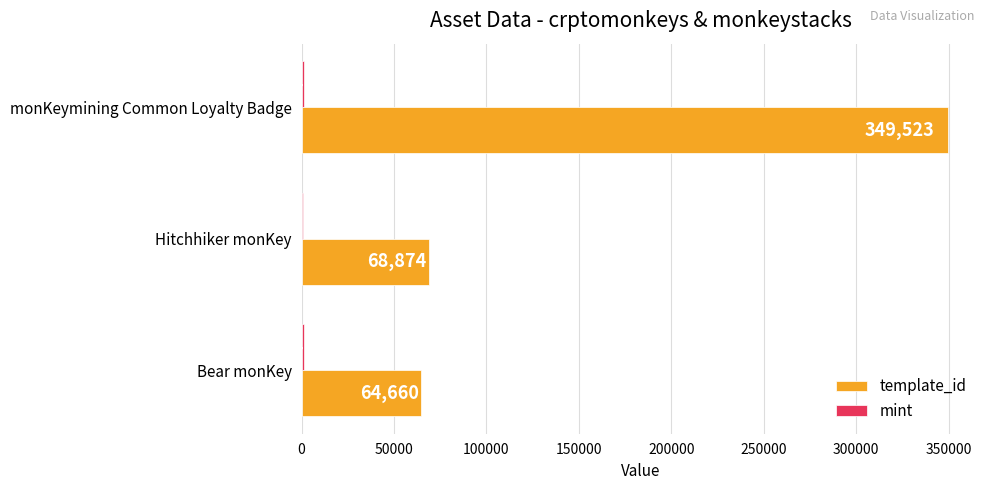

Between Bear monKey and Hitchhiker monKey, which series saw the biggest shift?

template_id